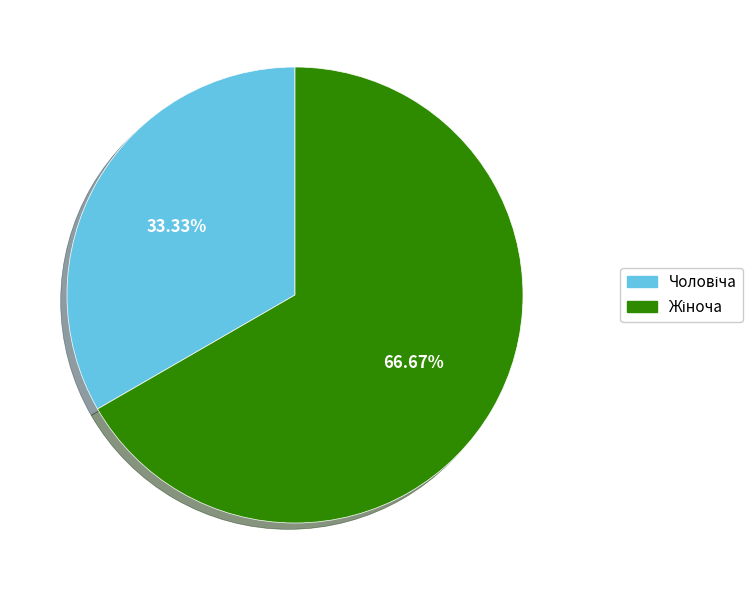

Is there a majority slice in this chart?

Yes